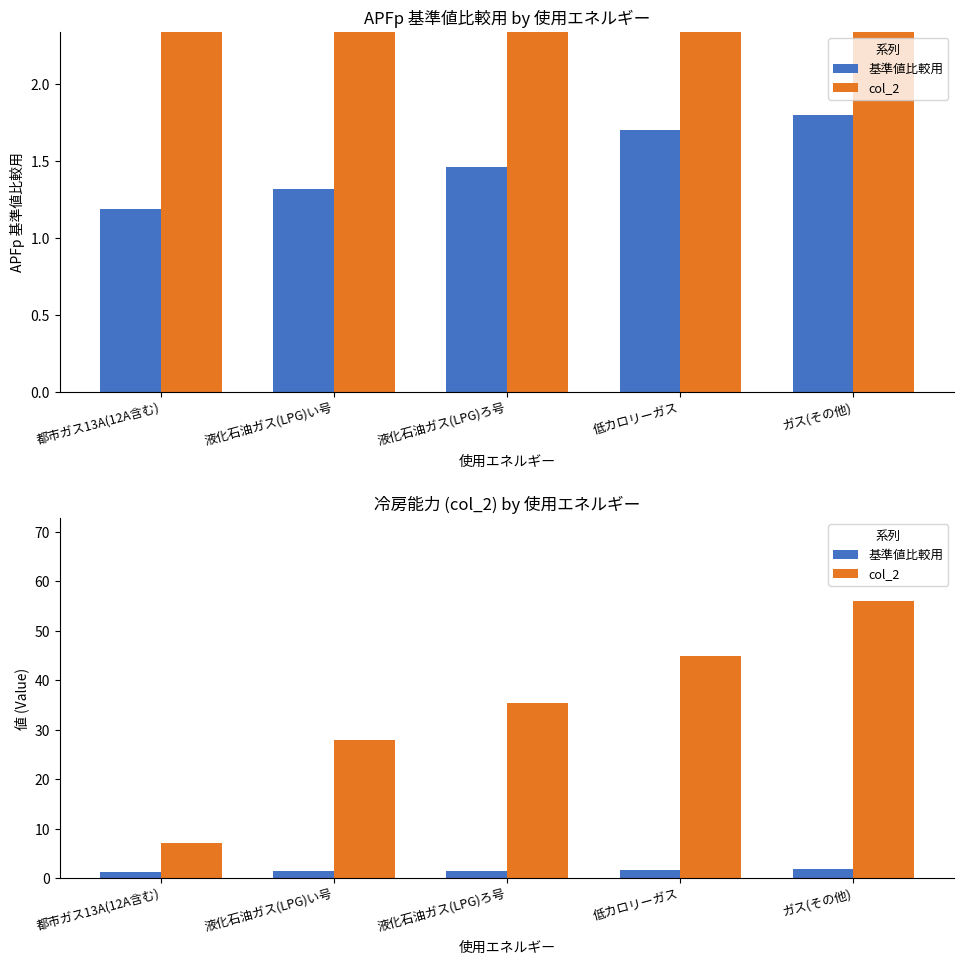

Count the number of categories in the chart.

5